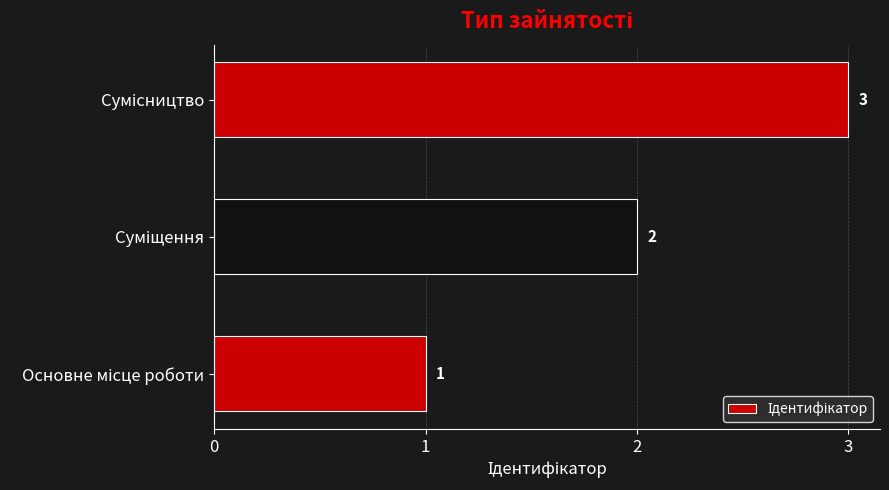

What is the maximum value shown in the chart?

3